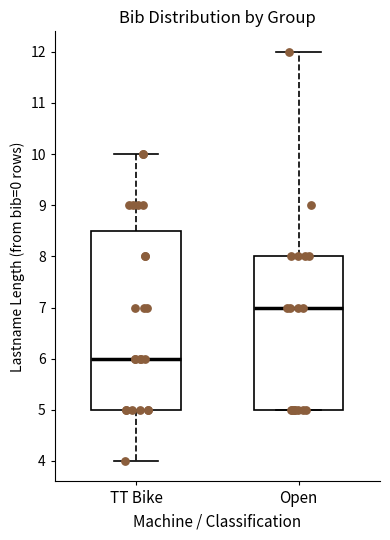

Where is the upper edge of the box for TT Bike on the y-axis? The values are not printed on the chart, so give them approximately, as read against the axis.

8.5